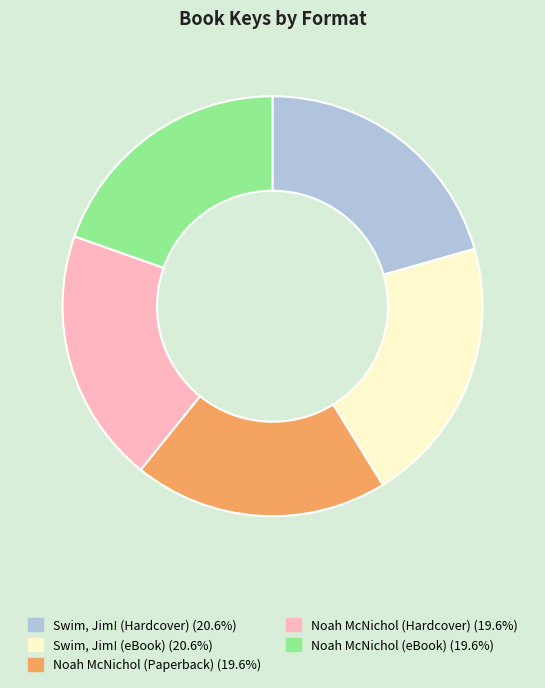

Between Swim, Jim! (Hardcover) and Noah McNichol (Paperback), which is larger?

Swim, Jim! (Hardcover)